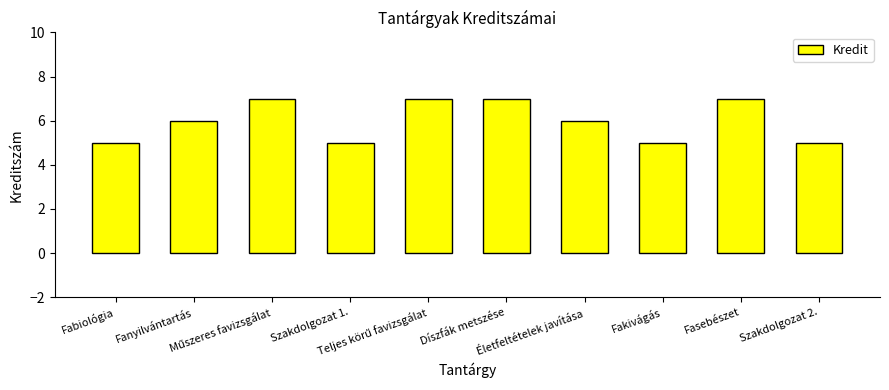

Are the bars grouped side by side (vs. stacked)?

No